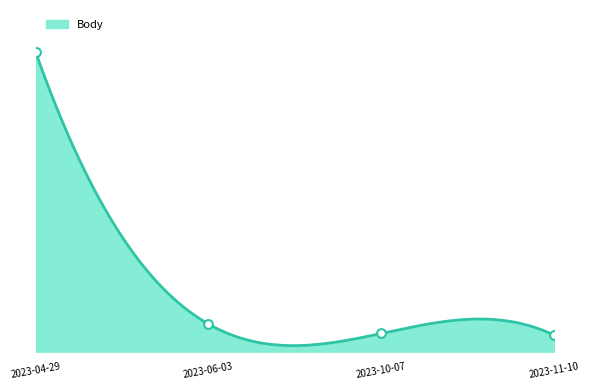

What is the change in value from 2023-04-29 to 2023-10-07?

-12354